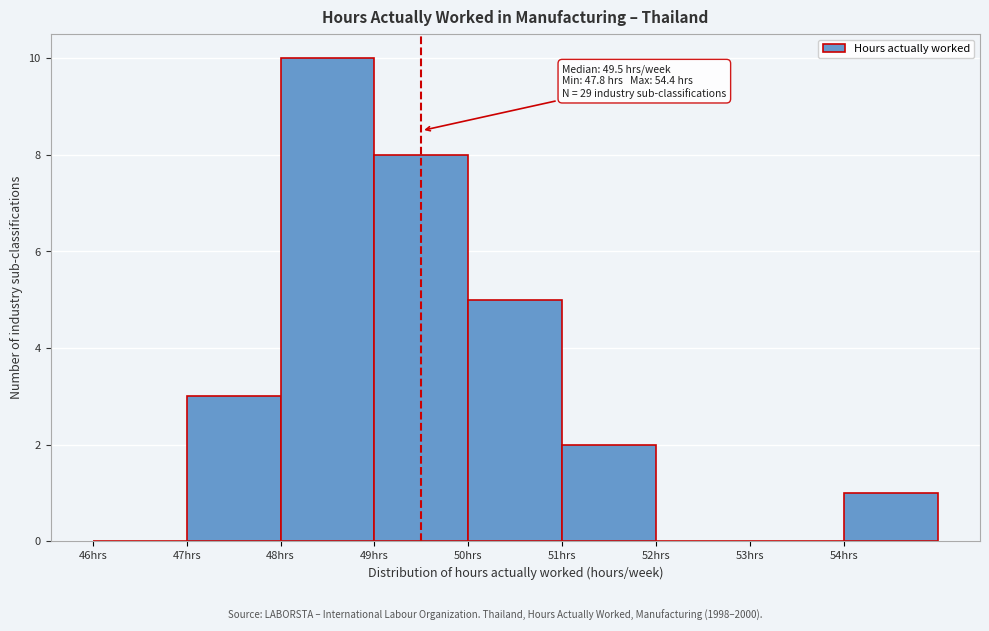

Over which range of the x-axis is the bar tallest?

48 to 49